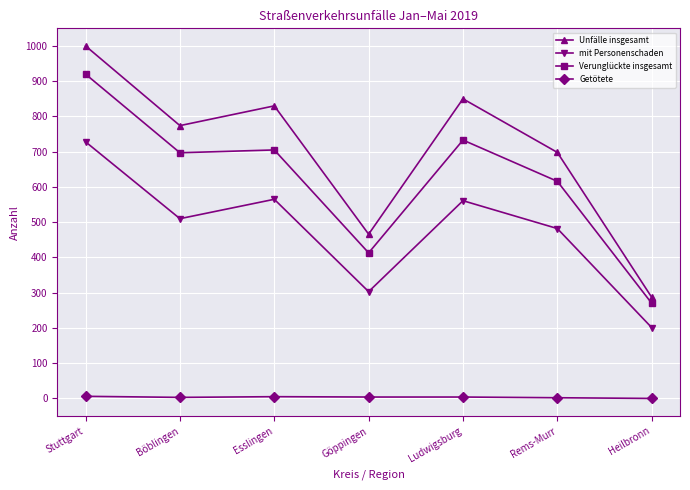

Rank the series at Heilbronn from lowest to highest value.

Getötete, mit Personenschaden, Verunglückte insgesamt, Unfälle insgesamt